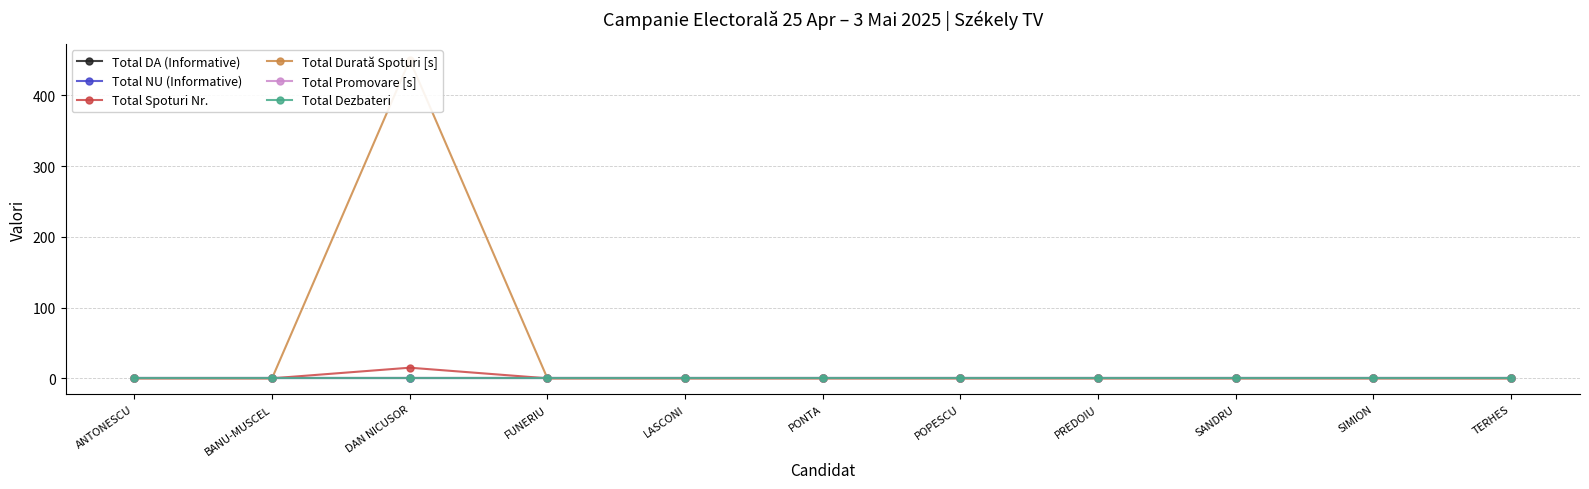

Reading left to right, extract all data points from this chart.

Total DA (Informative): 0	0	0	0	0	0	0	0	0	0	0
Total NU (Informative): 0	0	0	0	0	0	0	0	0	0	0
Total Spoturi Nr.: 0	0	15	0	0	0	0	0	0	0	0
Total Durată Spoturi [s]: 0	0	450	0	0	0	0	0	0	0	0
Total Promovare [s]: 0	0	0	0	0	0	0	0	0	0	0
Total Dezbateri: 0	0	0	0	0	0	0	0	0	0	0